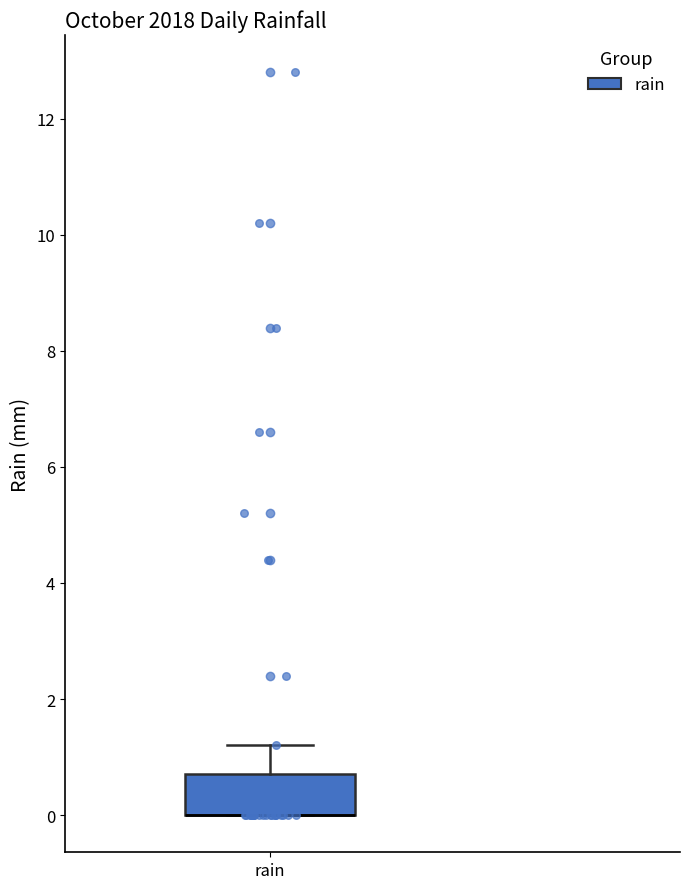

Transcribe this box plot: give where the median line is, the range the box spans, and where the two whiskers end, as read against the y-axis. The values are not printed on the chart, so give them approximately, as read against the axis.

median 0.0 (drawn on the box's lower edge), box 0.0 to 0.8, whiskers 0.0 to 1.2